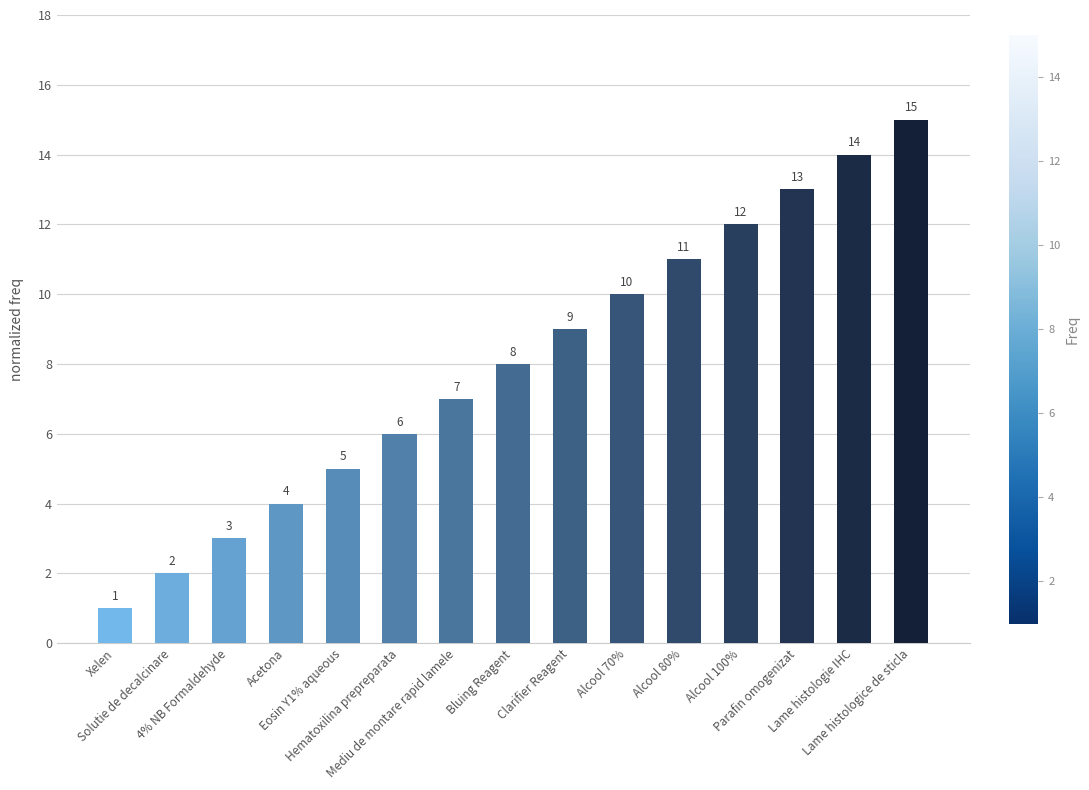

At which label is the value closest to 8?

Bluing Reagent